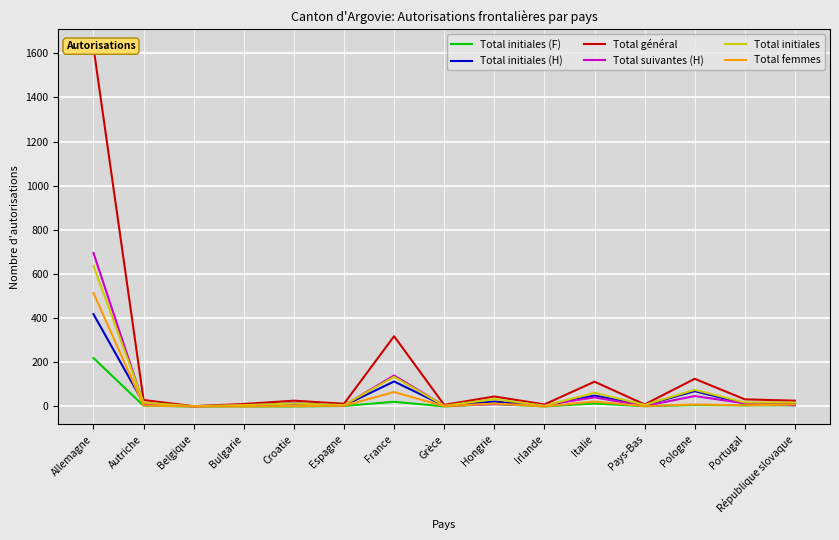

Between Espagne and Croatie, which is larger?

Espagne